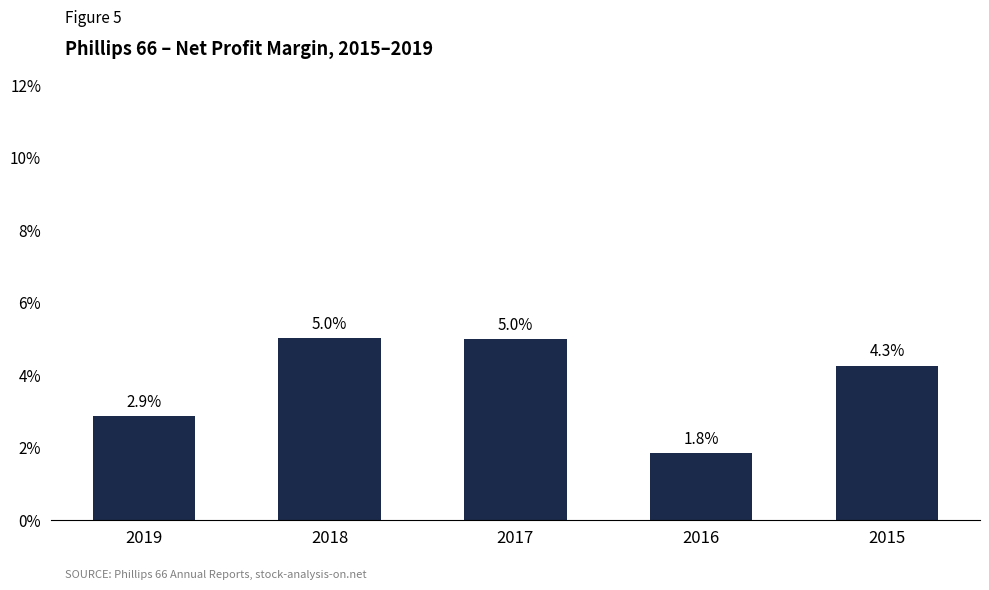

Which category has the highest value across all series?

2018